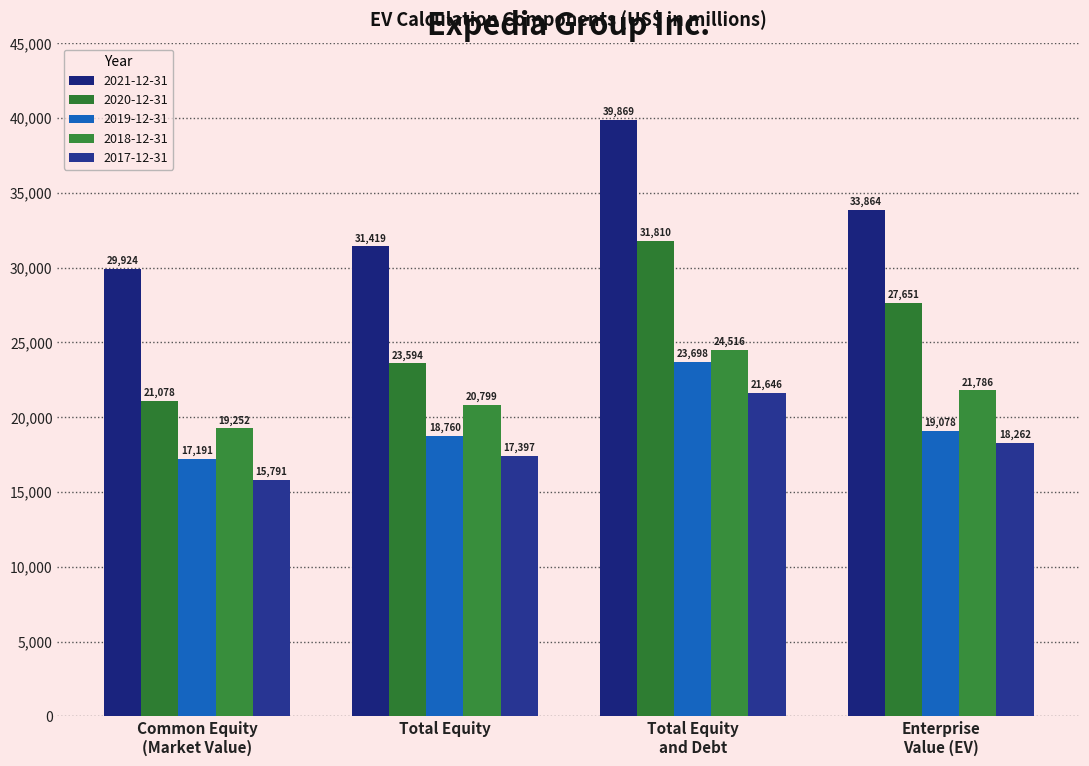

Where is 2019-12-31 nearest to the value 20444?

Enterprise
Value (EV)